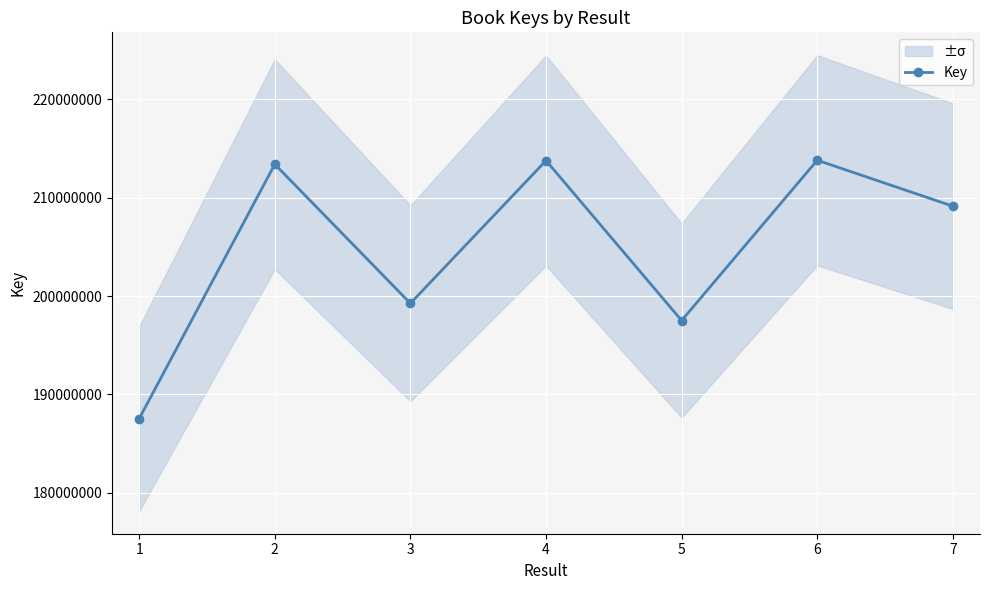

Rank the categories by value from highest to lowest.

6, 4, 2, 7, 3, 5, 1